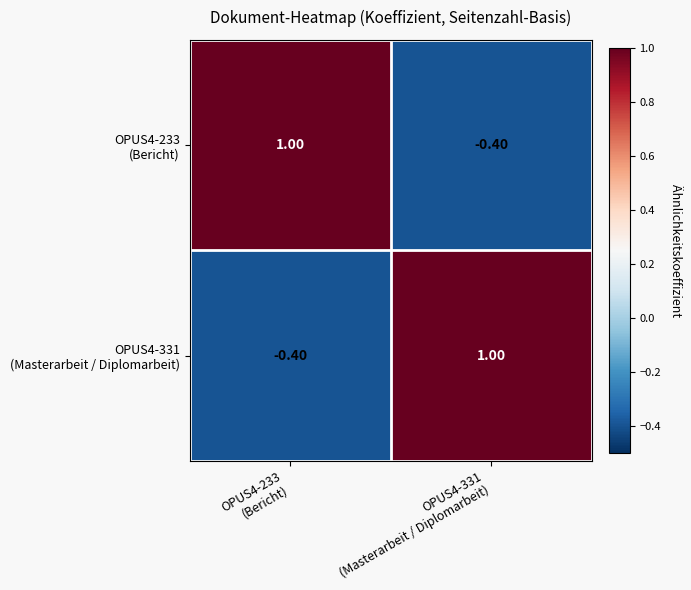

Between OPUS4-233 (Bericht) and OPUS4-331 (Masterarbeit / Diplomarbeit), which series saw the biggest shift?

OPUS4-233 (Bericht)